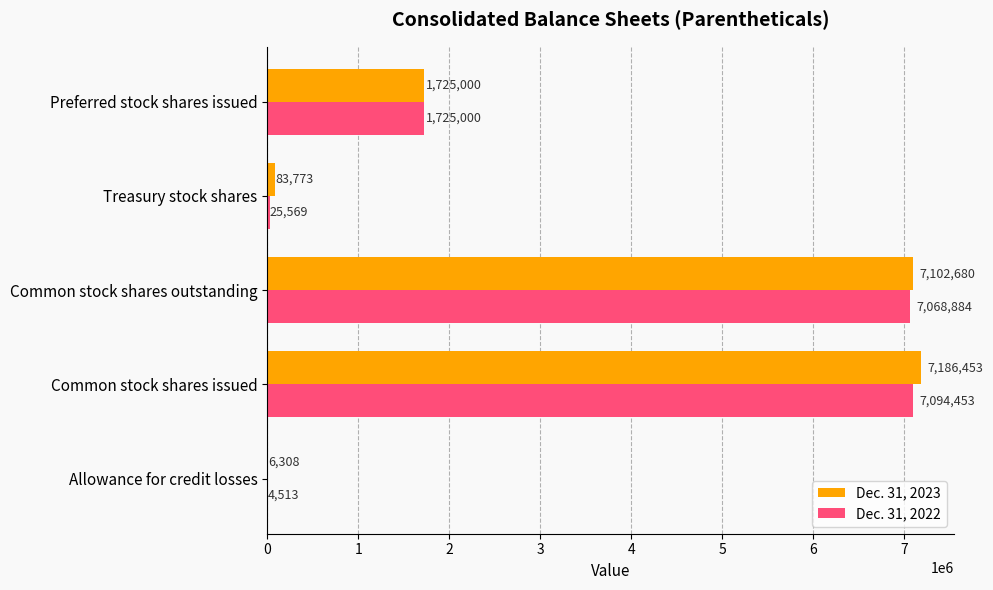

What is the approximate value of Dec. 31, 2022 at Allowance for credit losses, to the nearest 100?

4500